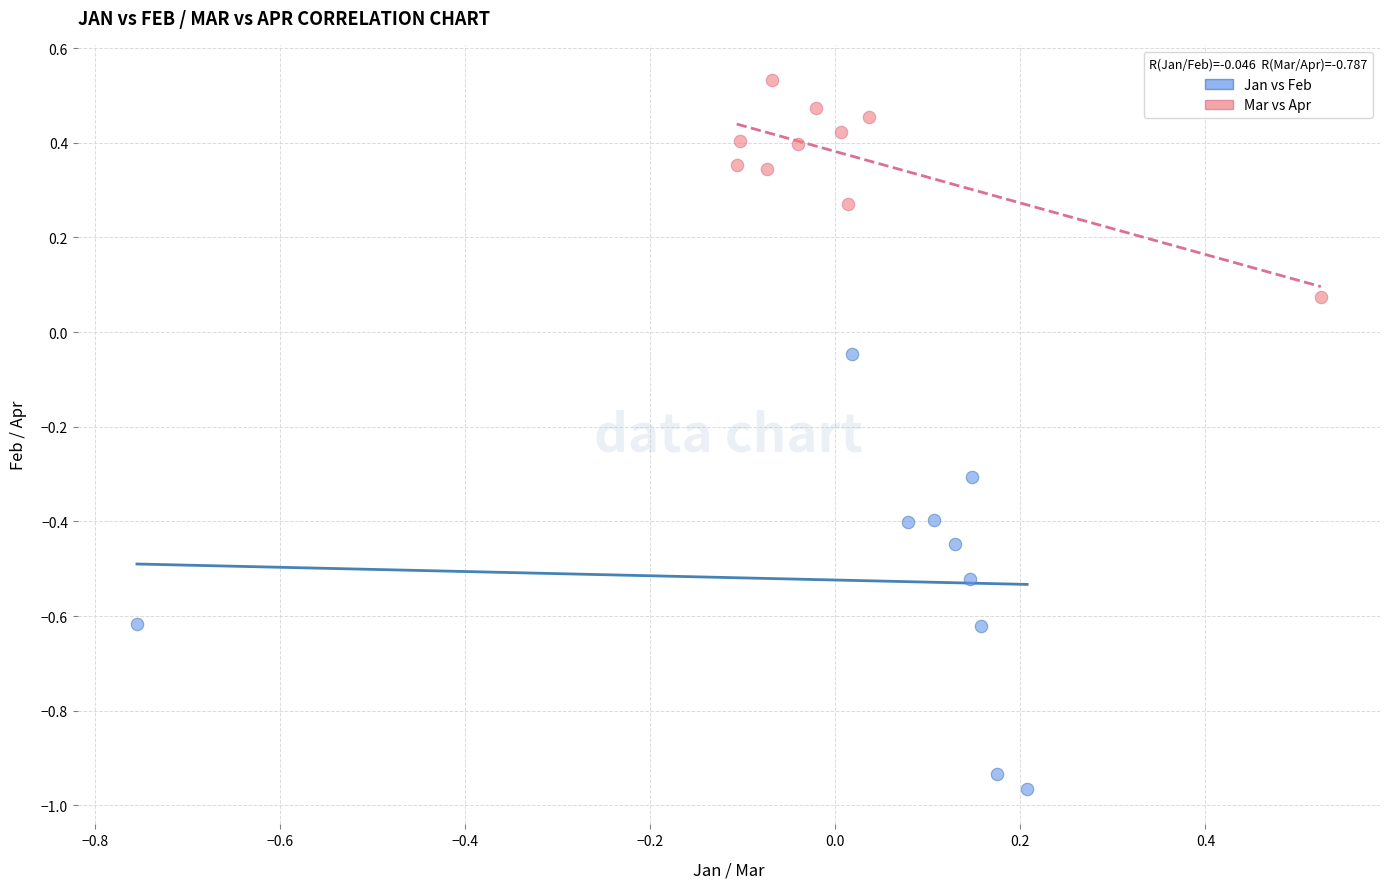

Which series has the largest Y range (max minus min)?

Jan vs Feb